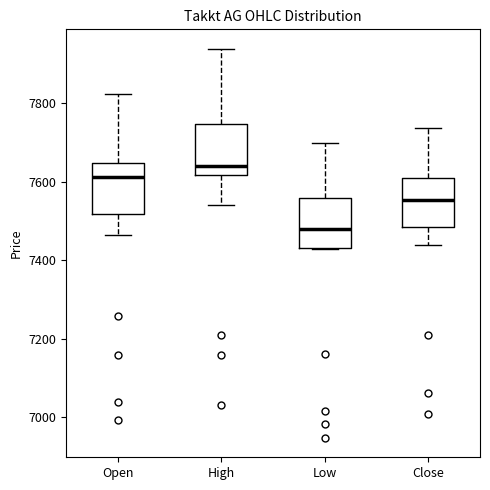

Which box has the highest median line?

High